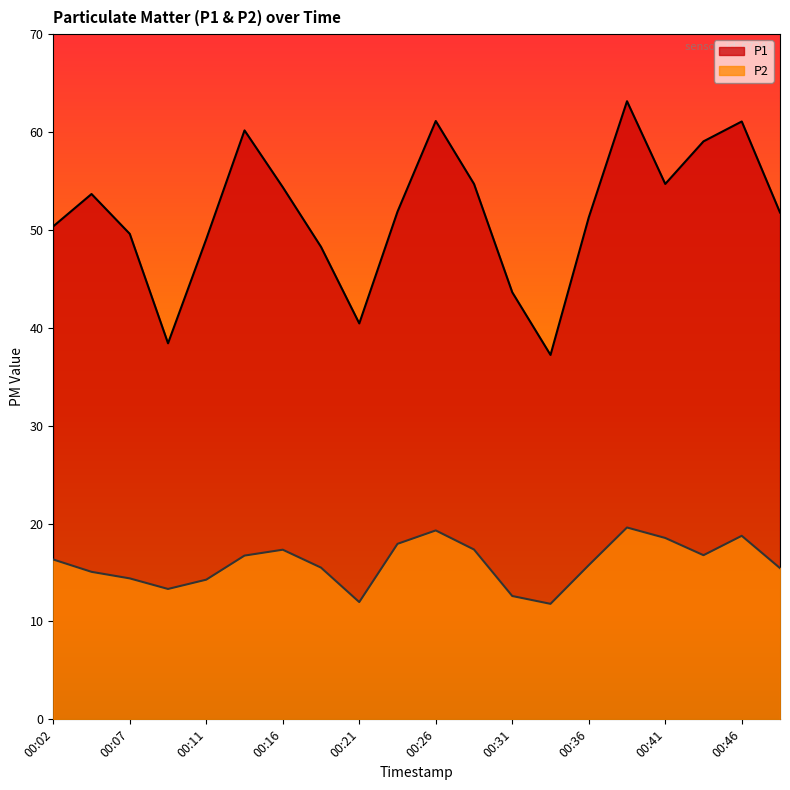

The P1 series shows 53.7 at 00:04. True or false?

True